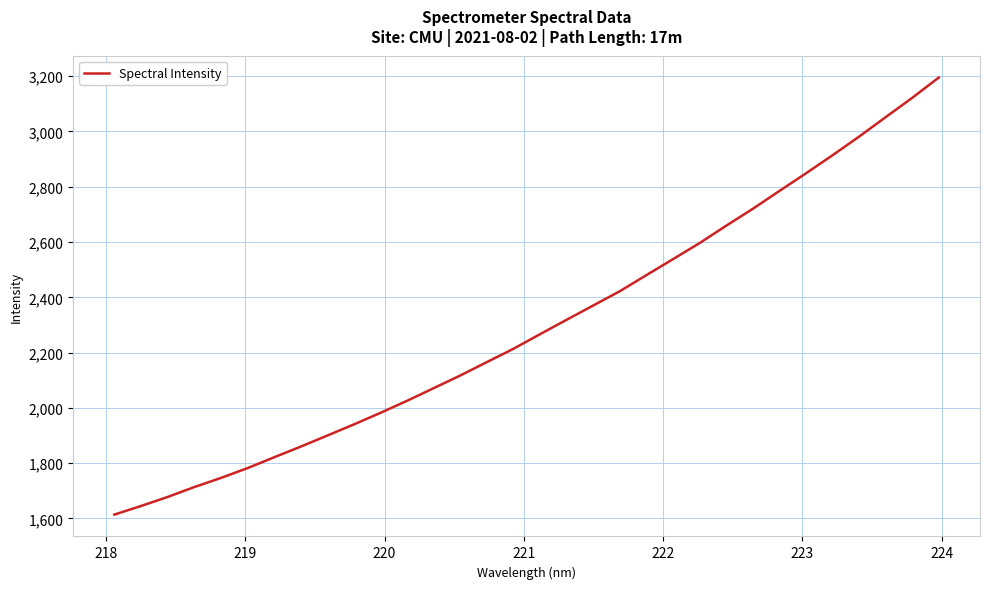

What is the minimum value shown in the chart?

1614.0